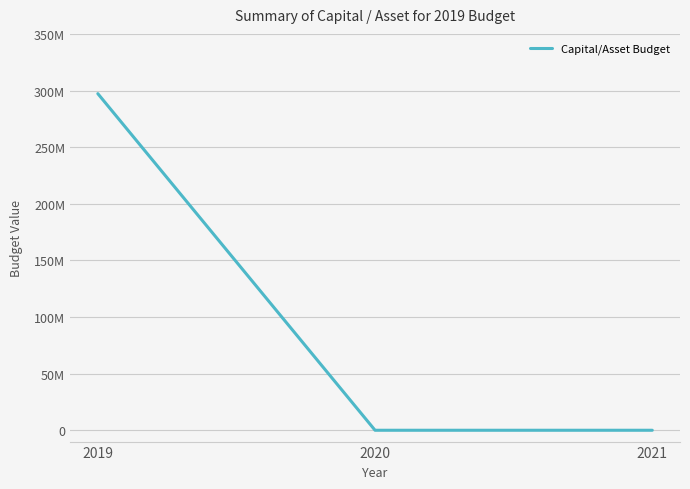

Does the chart display data point markers on the line(s)?

No